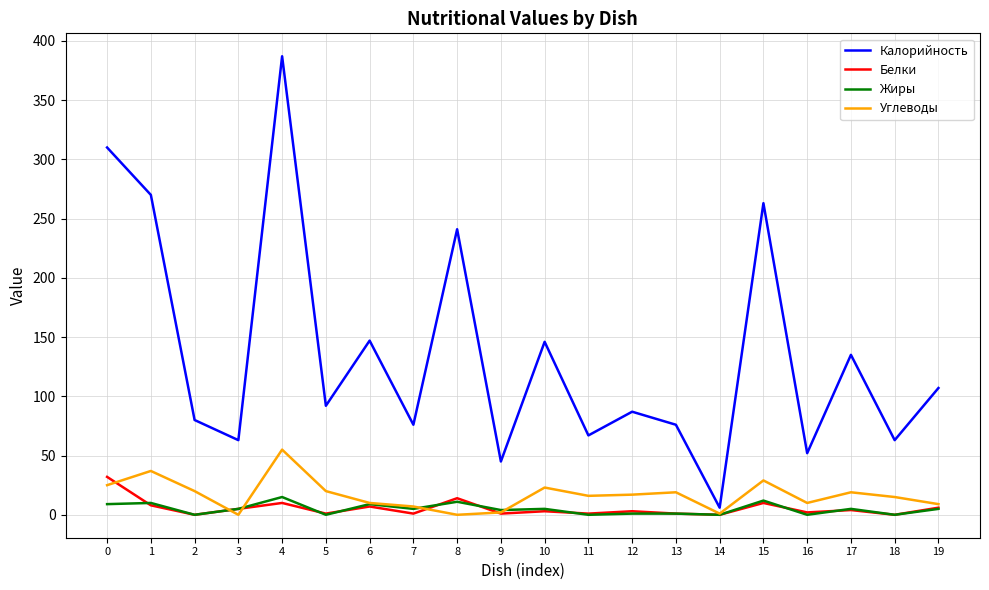

What is the sum of all Белки values?

109